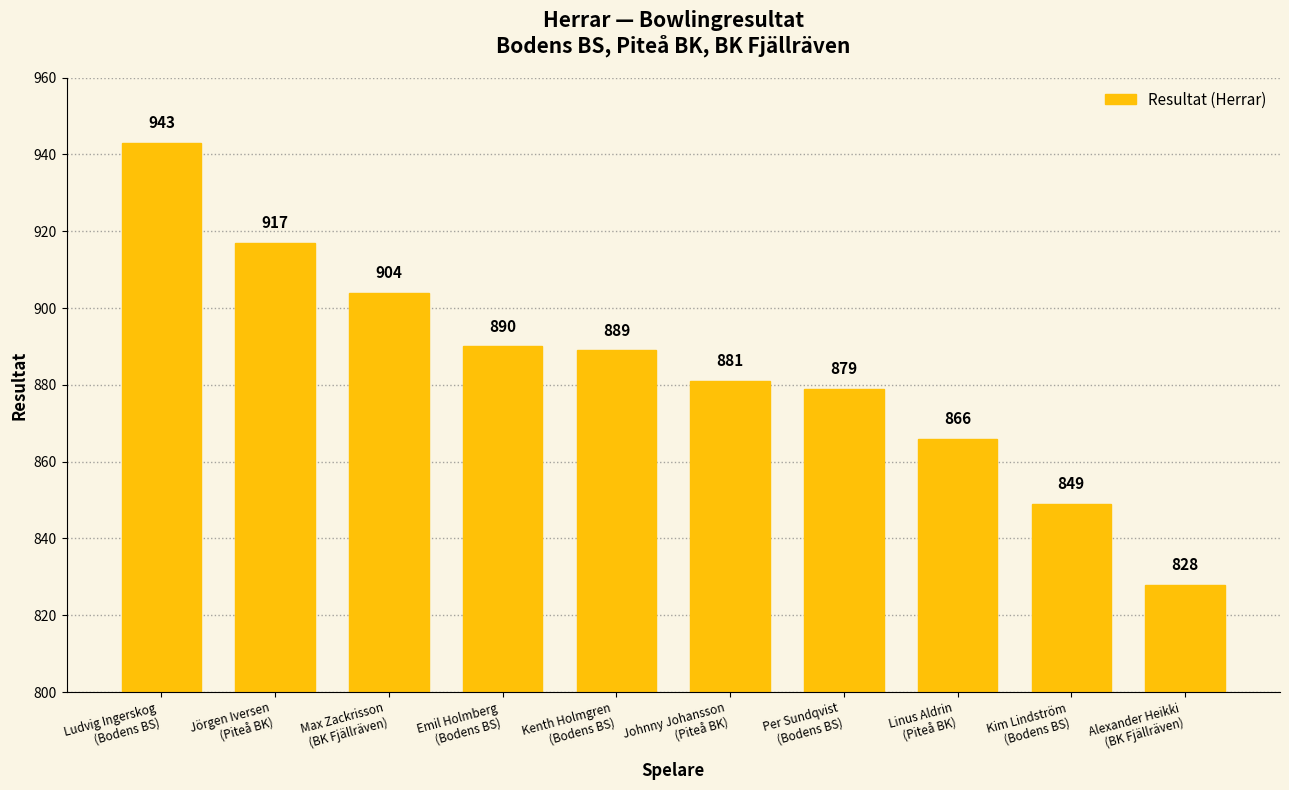

What is the label of the 6th bar from the right?

Kenth Holmgren
(Bodens BS)